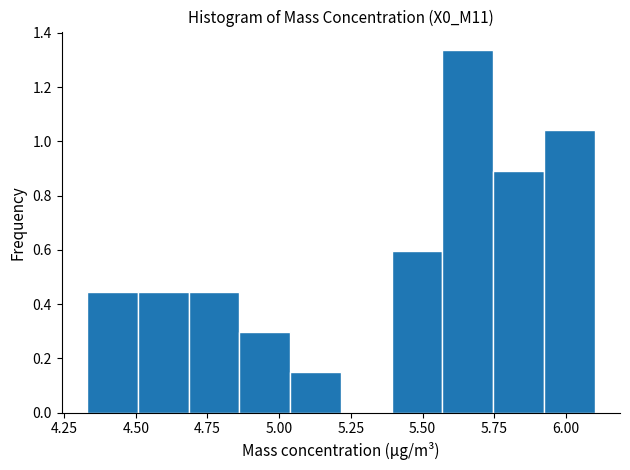

Around what value on the x-axis is the tallest bar? Give the approximate position of its centre, as read against the axis.

5.65